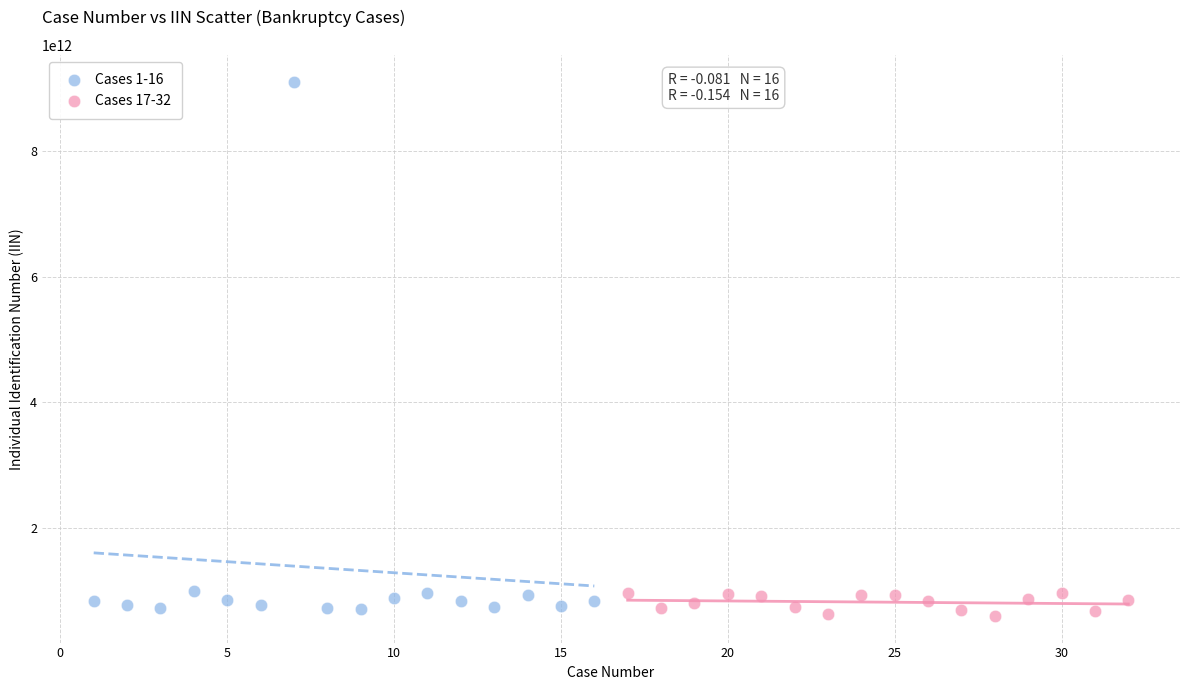

Which series reaches the maximum Y coordinate?

Cases 1-16